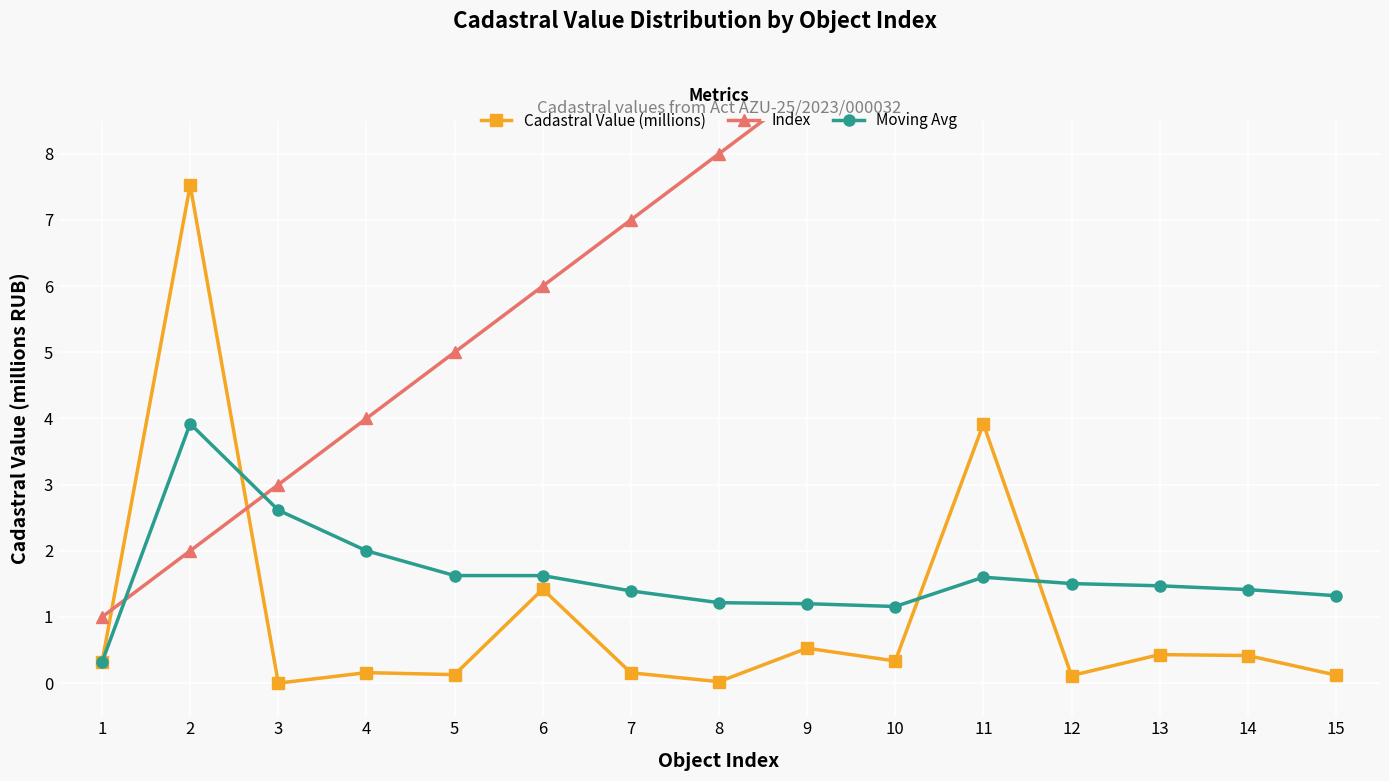

What is the total value across all series at 11?

16.5